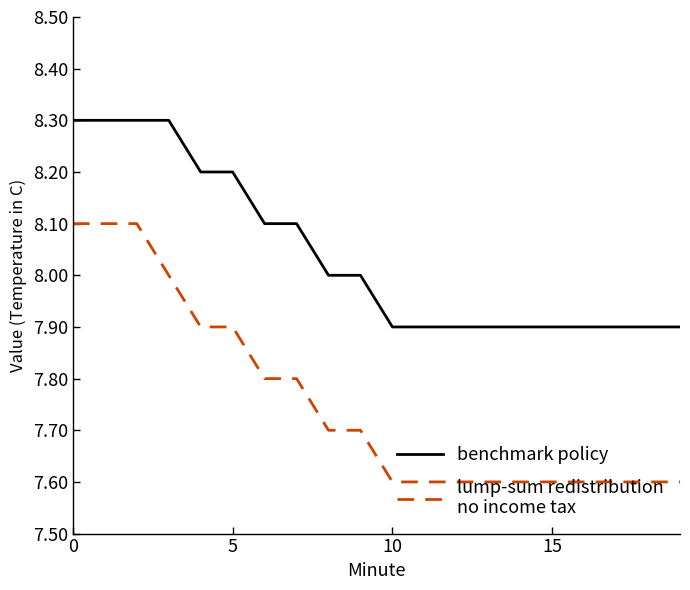

What is the maximum value shown in the chart?

8.3